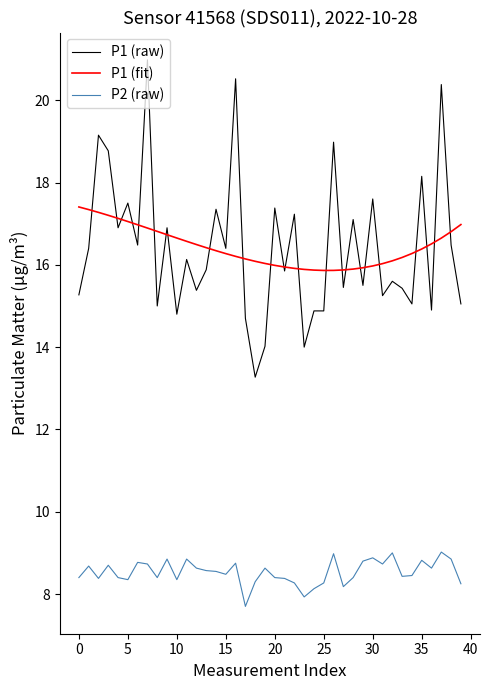

True or false: P1 (fit) and P2 (raw) intersect in this chart.

False